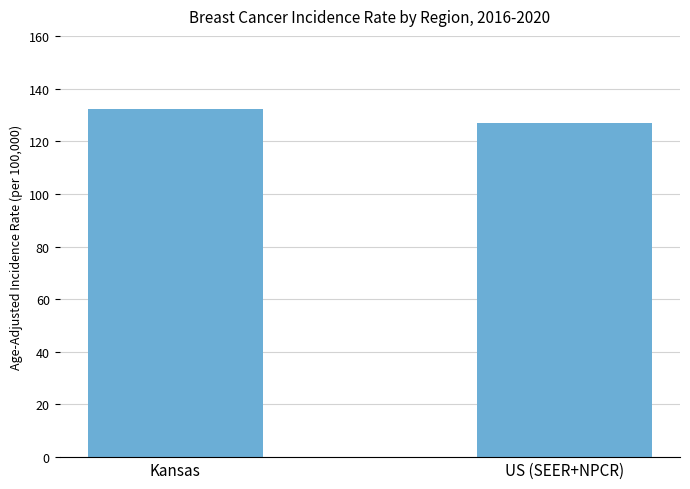

What is the minimum value shown in the chart?

127.0